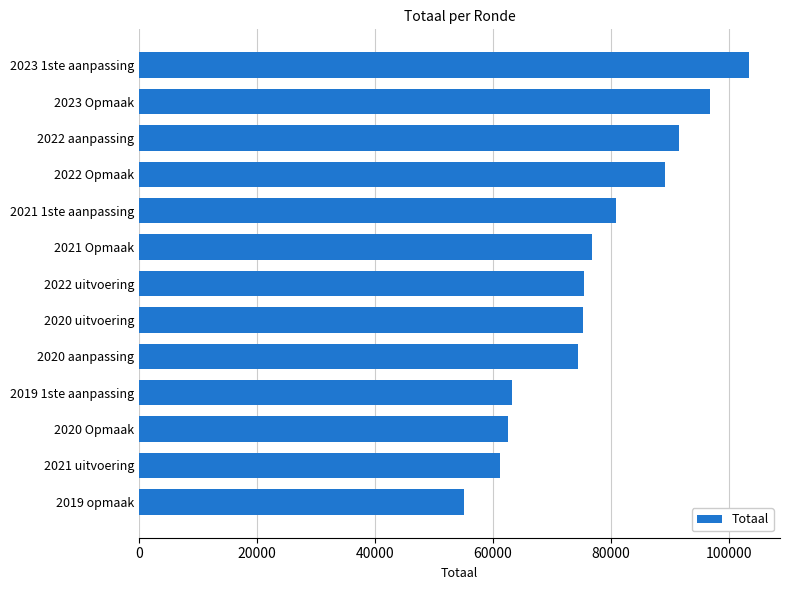

What is the sum of all values?

1005600